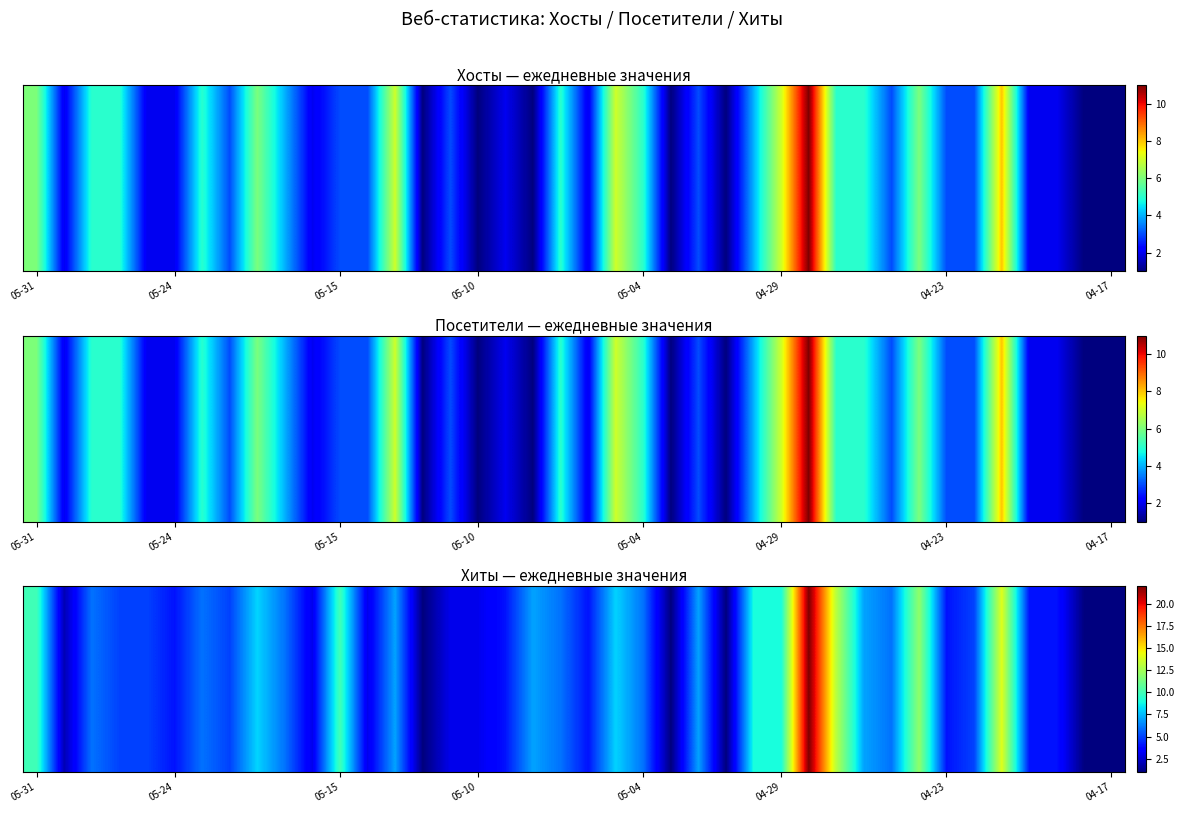

What is the greatest value displayed?

22